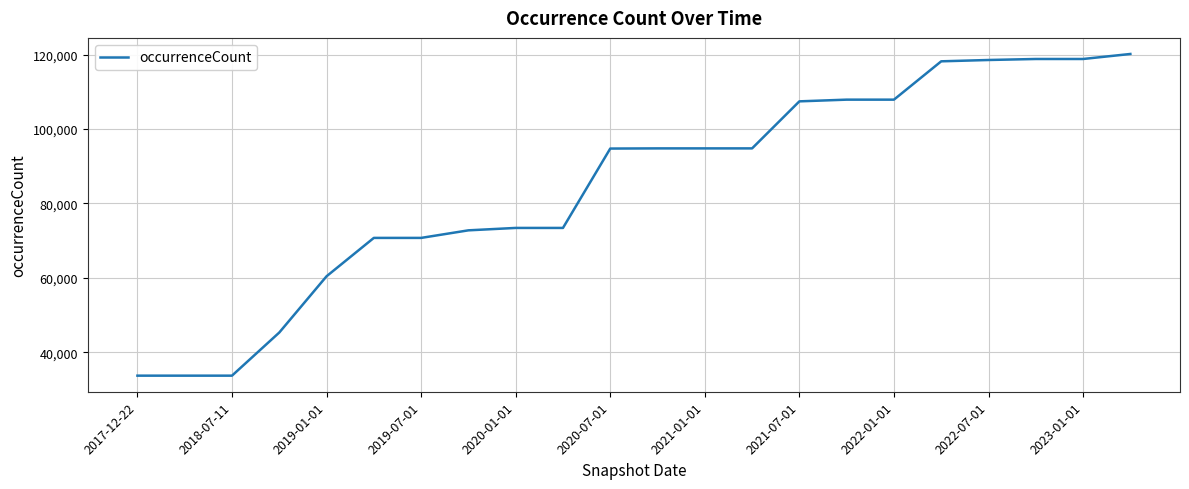

What is the difference between the maximum and minimum values?

86387